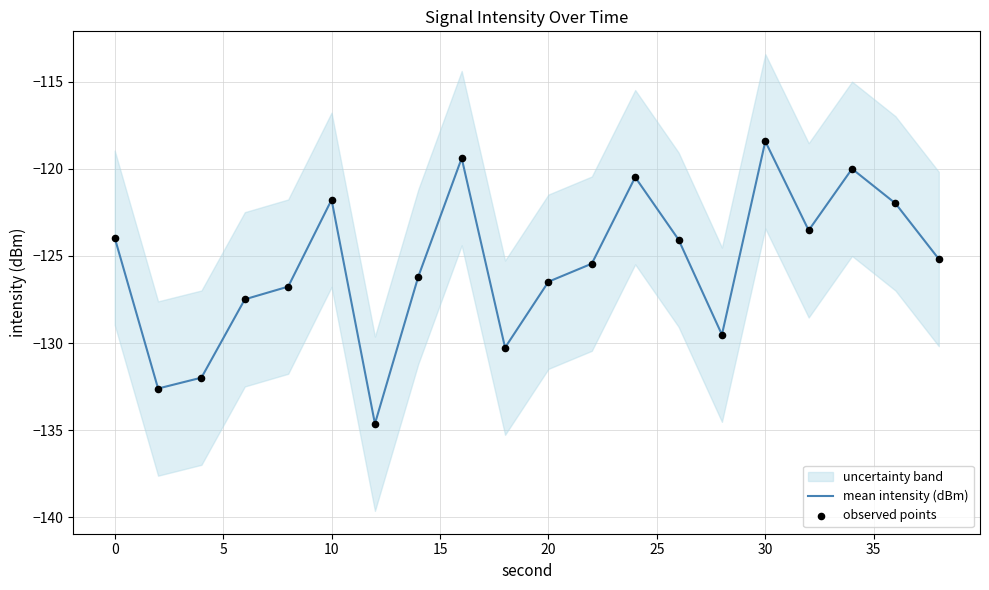

Is it true that mean intensity (dBm) equals -118.4 at 30?

True